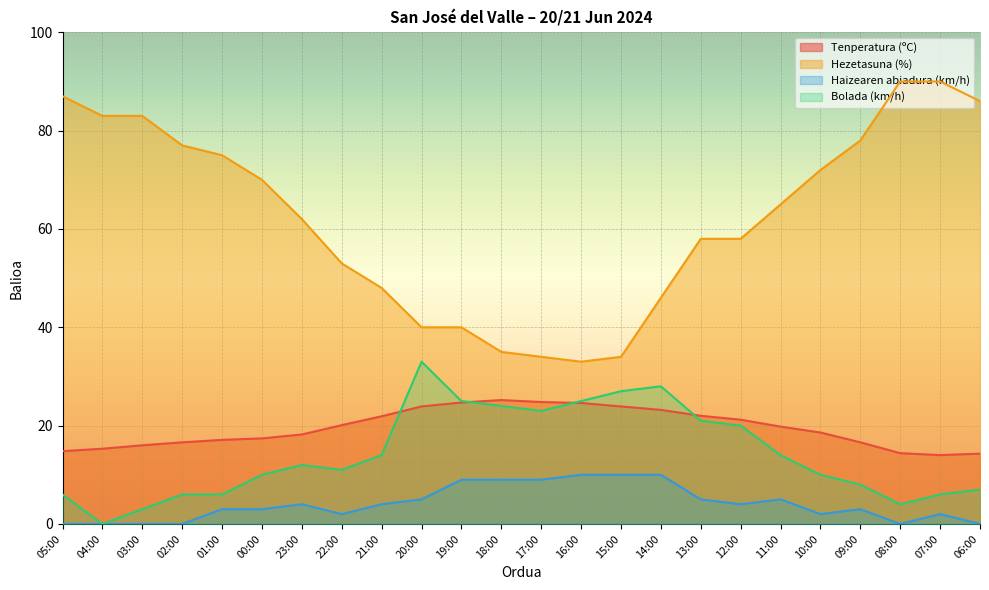

Is the value of Haizearen abiadura (km/h) at 16:00 greater than the value of Bolada (km/h) at 14:00?

No